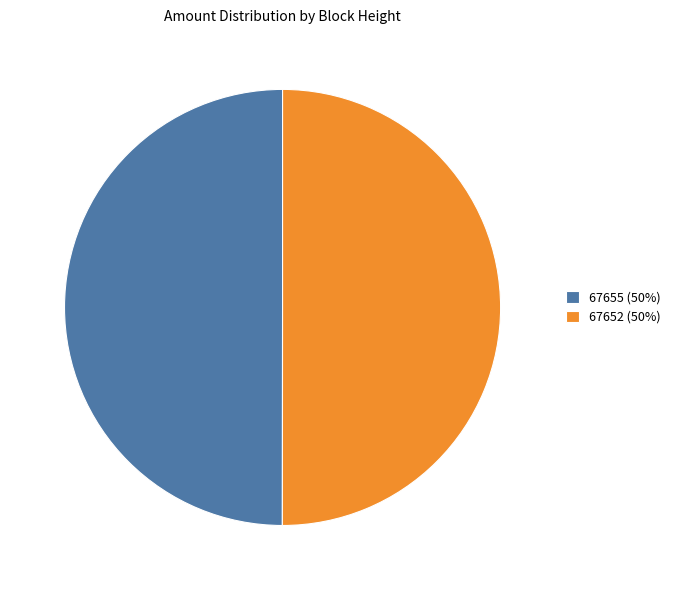

The 67652 (50%) slice represents 50% of the pie. True or false?

True